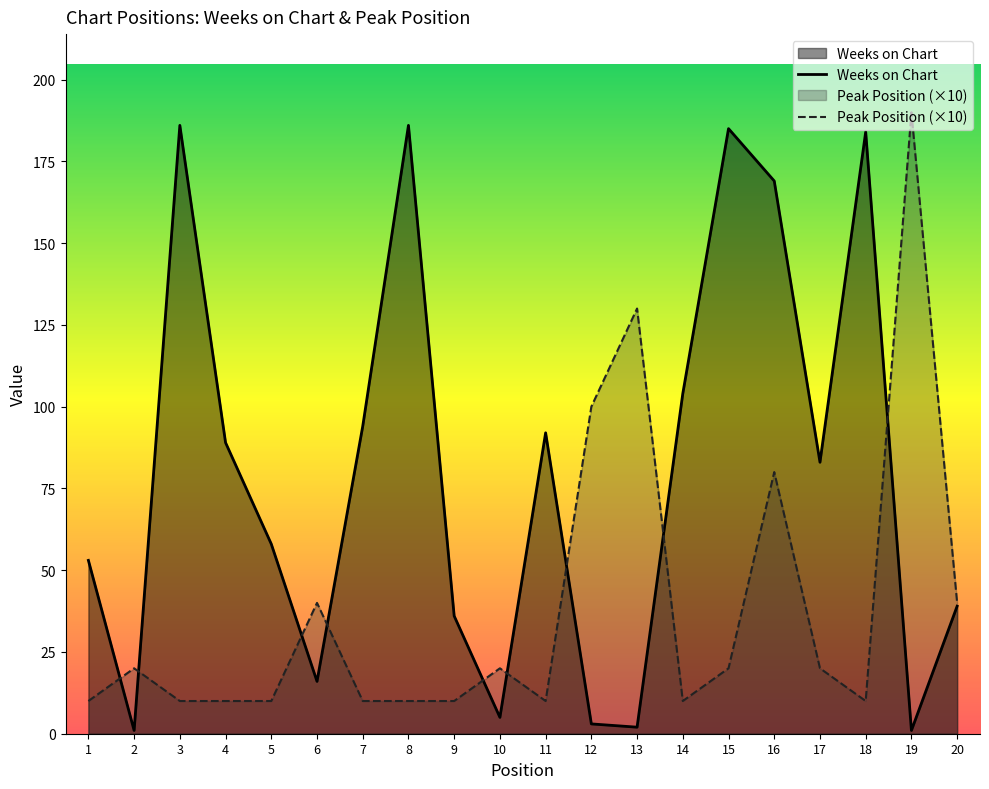

How many data points does each series have?

20